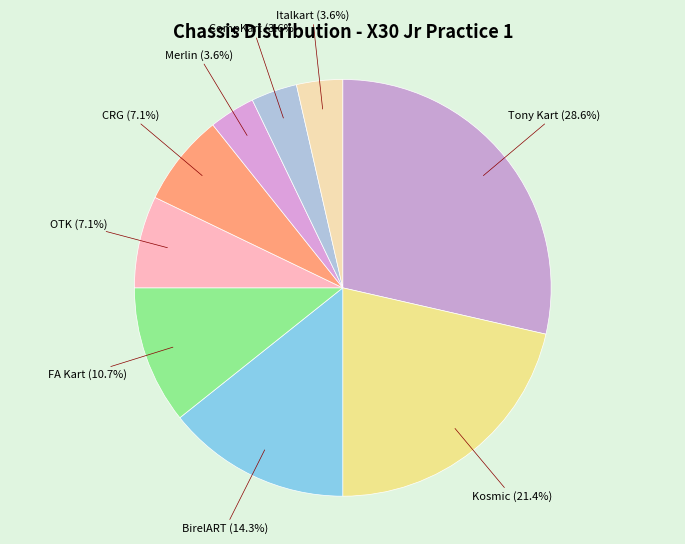

Which slice is the largest?

Tony Kart